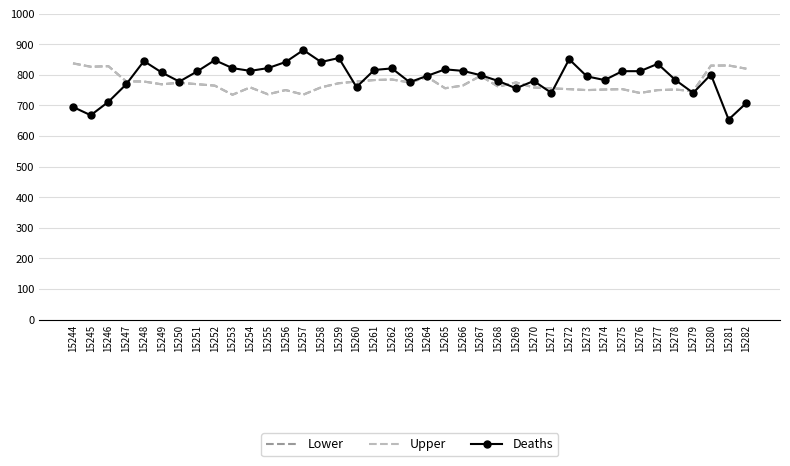

What is the greatest value displayed?

881.0